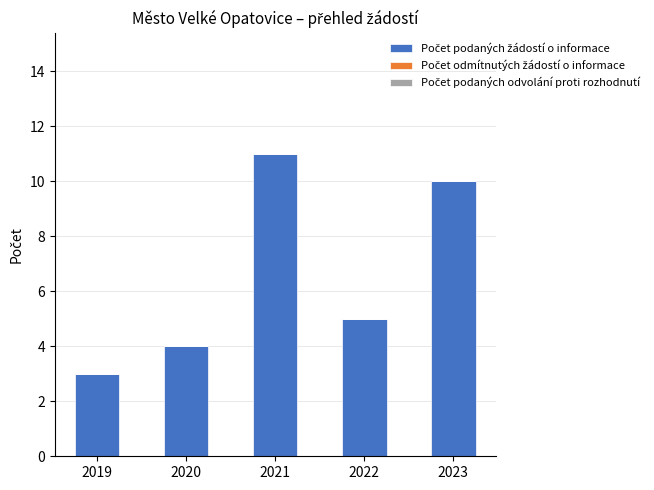

Which label corresponds to the smallest value in the chart?

2019